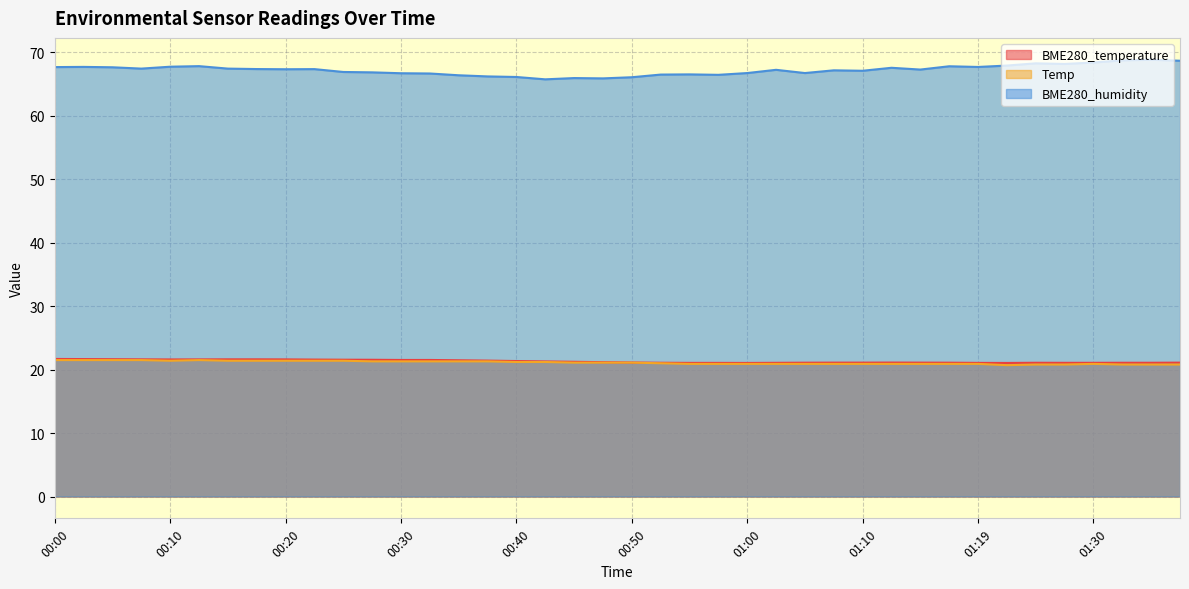

The value of BME280_temperature at 00:40 is 21.4. True or false?

True